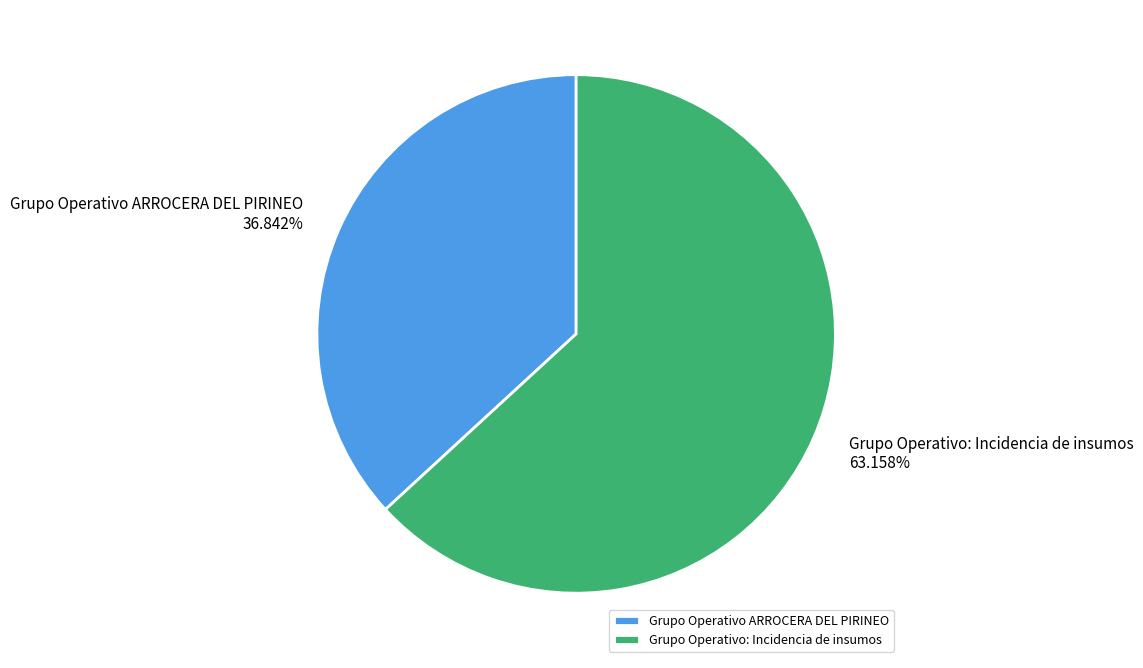

Combined, do Grupo Operativo ARROCERA DEL PIRINEO and Grupo Operativo: Incidencia de insumos account for over 50%?

Yes